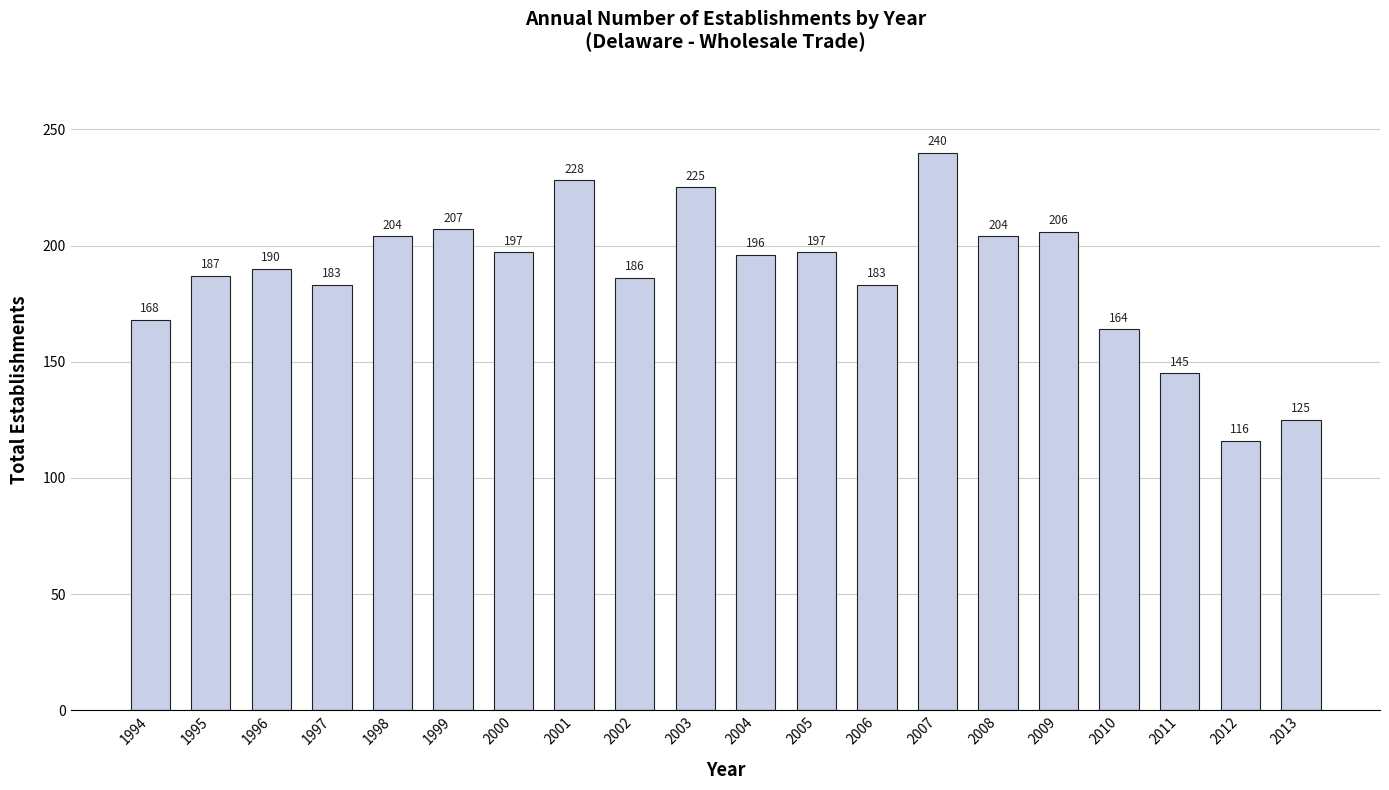

What is the greatest value displayed?

240